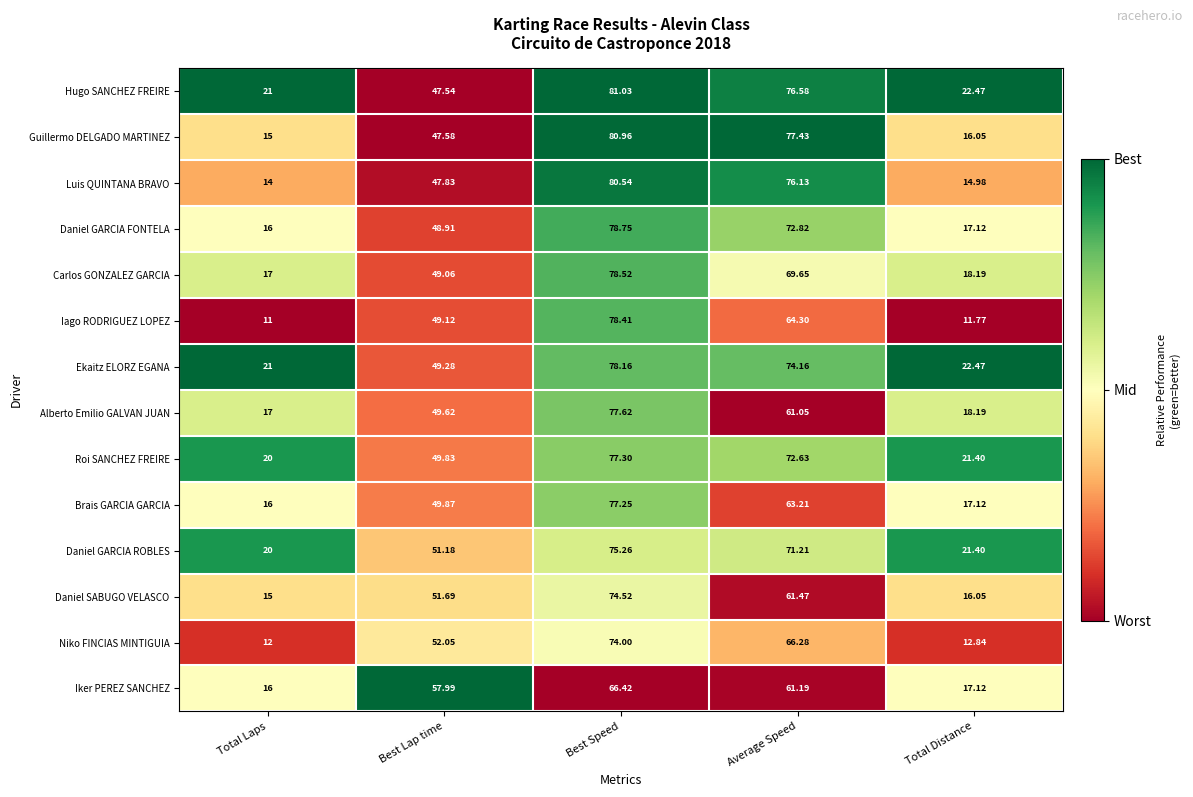

Which series has the largest range (max minus min)?

Iago RODRIGUEZ LOPEZ